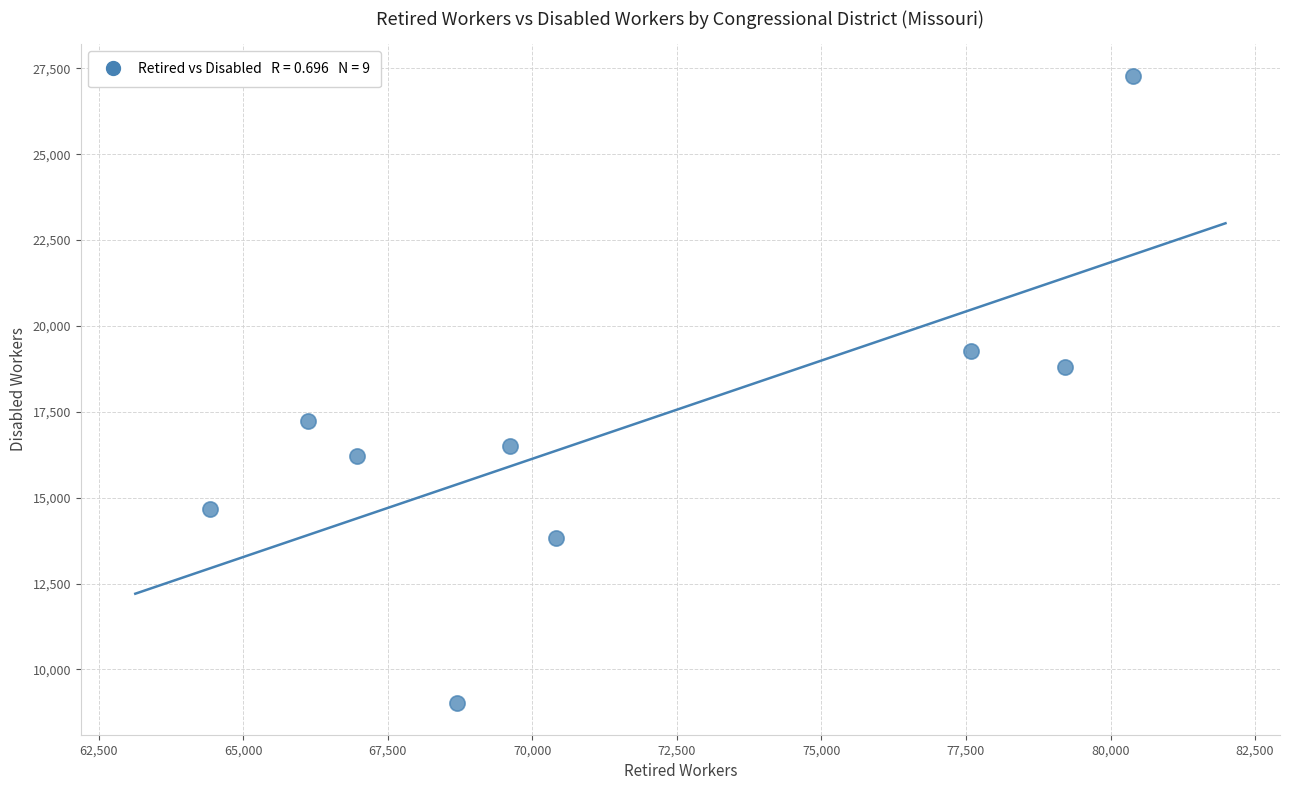

What is the average X value?

71490